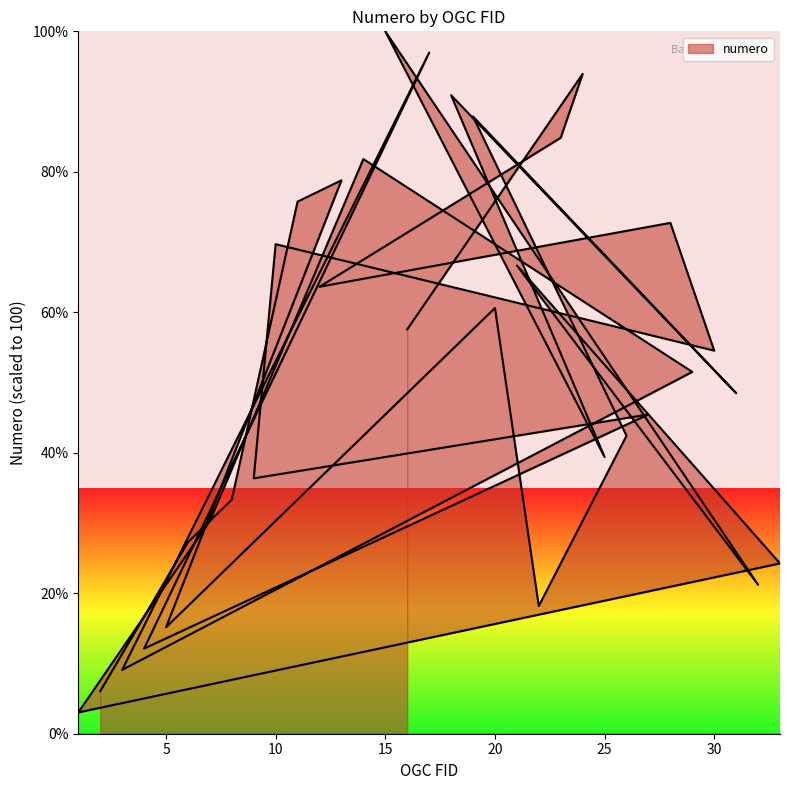

What is the approximate value at 1?

3.0